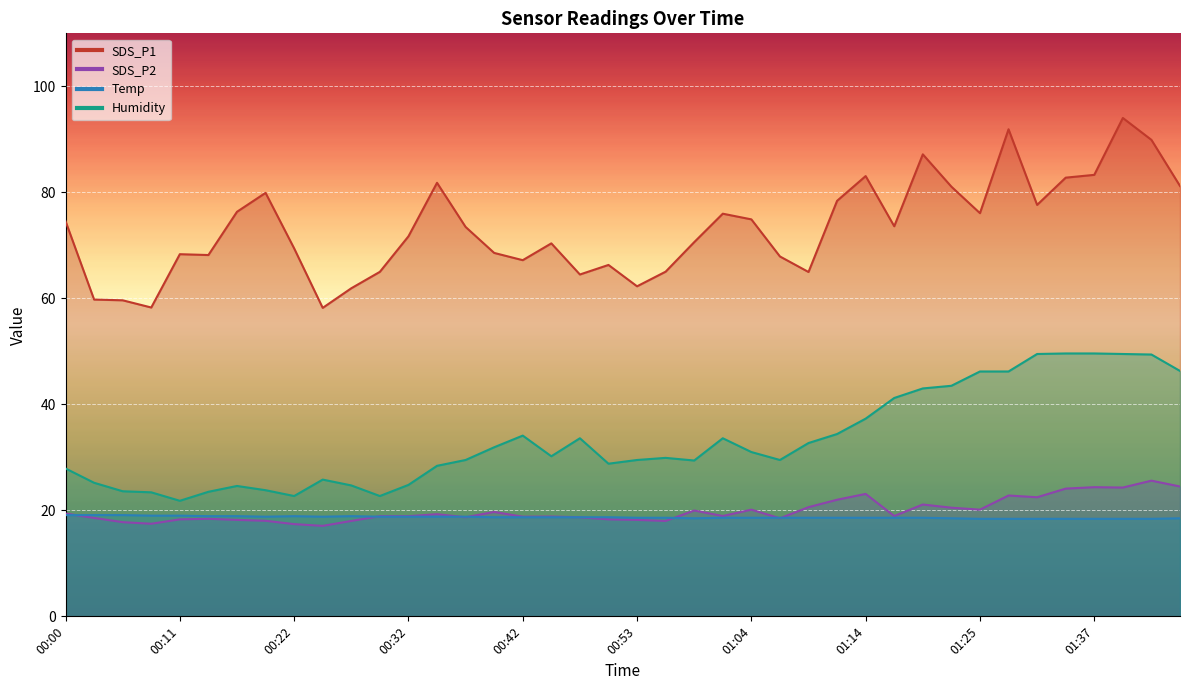

What is the difference between the highest and lowest values at 01:42?

71.5